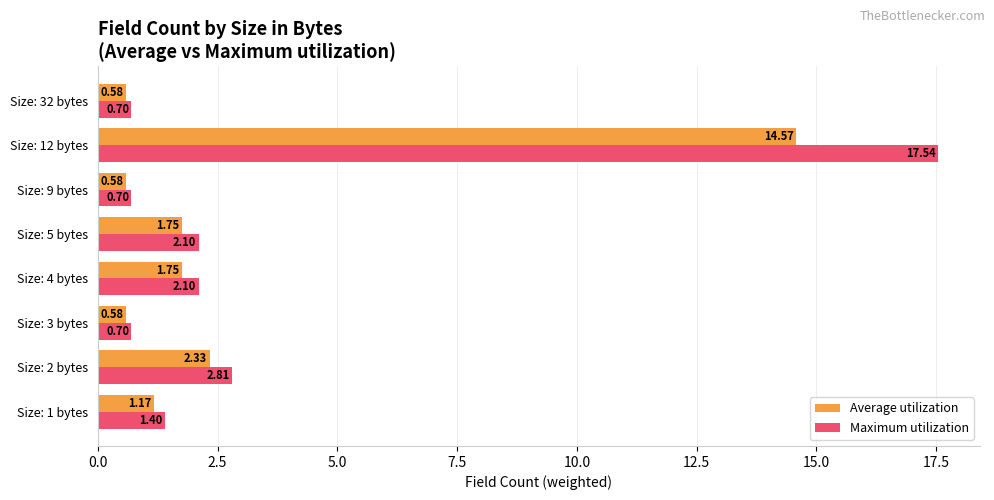

Rank the series by their average value, from lowest to highest.

Average utilization, Maximum utilization